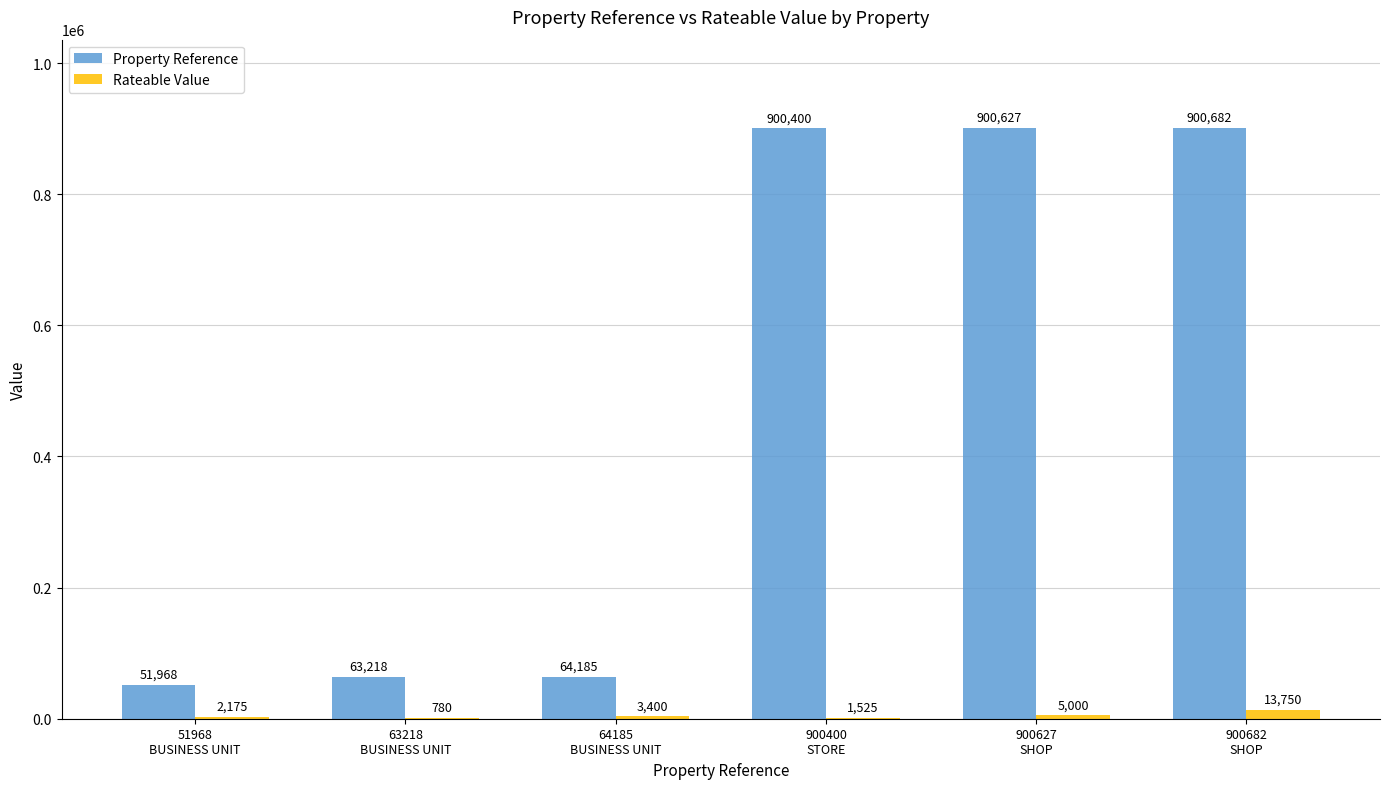

What is the sum of the Property Reference values at 900400
STORE and 64185
BUSINESS UNIT?

964585